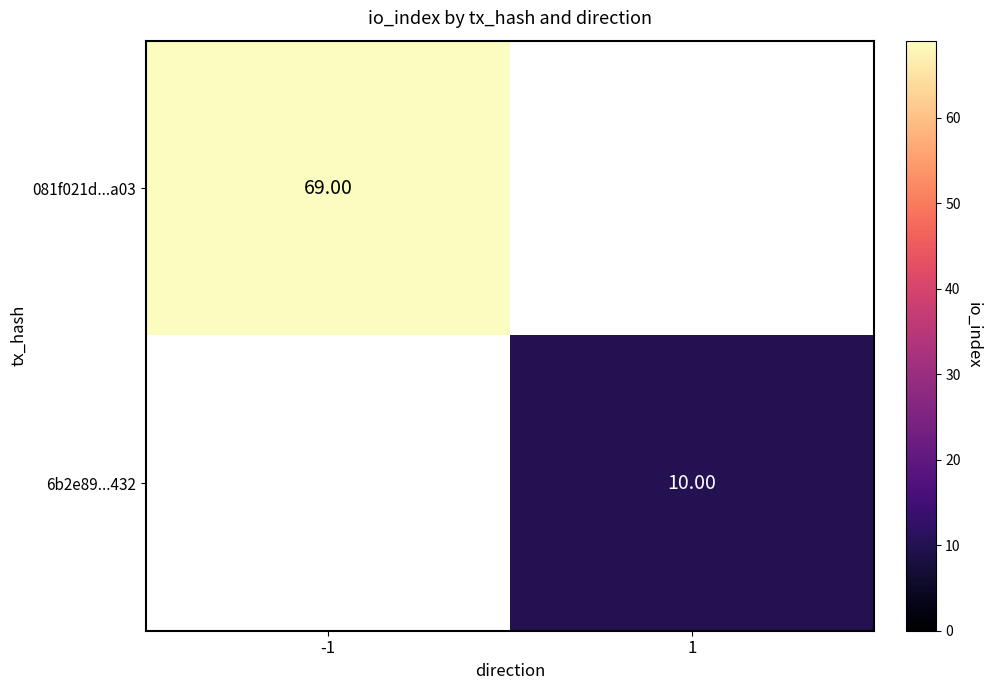

How many series are shown in this chart?

2